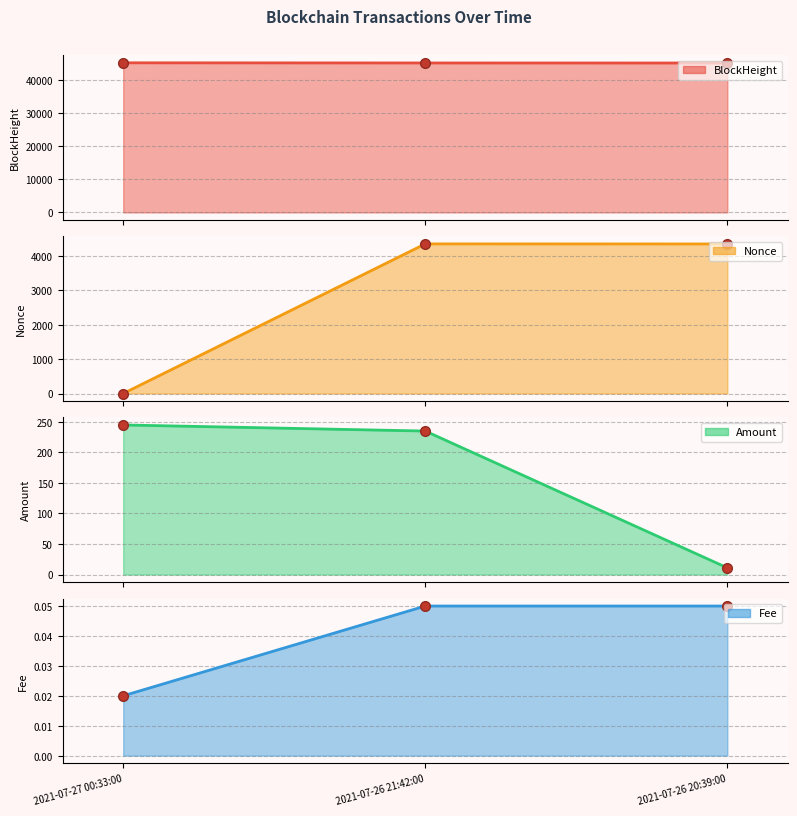

What is the minimum value for BlockHeight?

45064.0